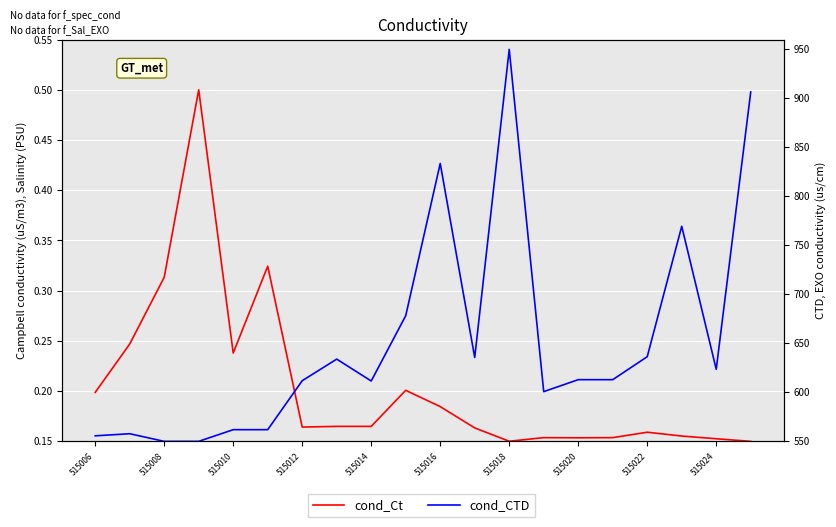

What is the difference between the maximum and minimum values in the cond_Ct series?

0.3